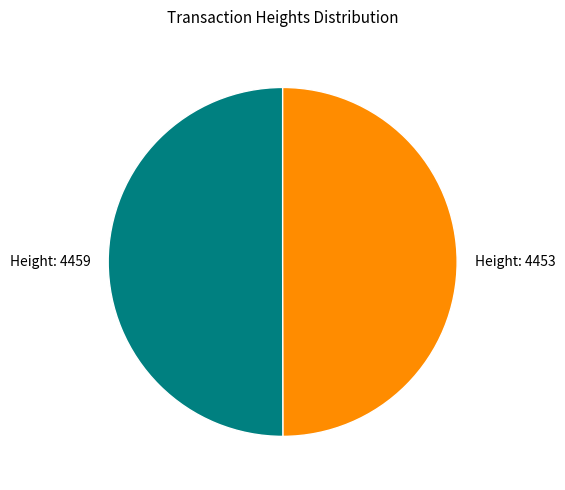

The Height: 4453 slice represents 50% of the pie. True or false?

True